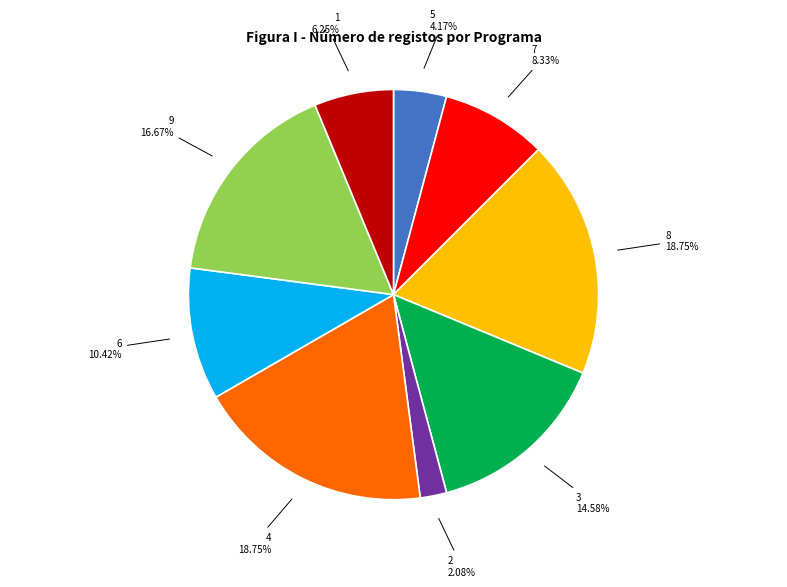

Which category has the smallest portion of the pie?

2